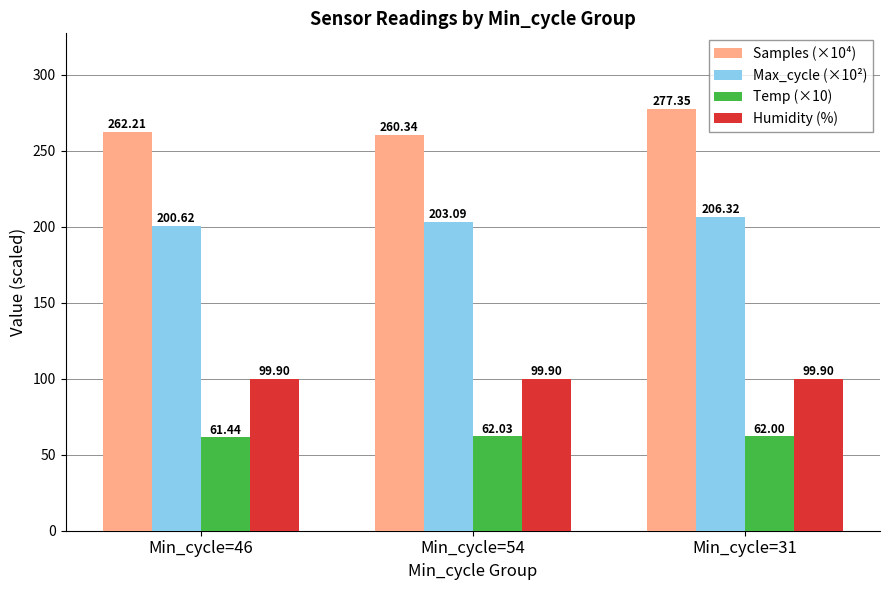

Between Min_cycle=46 and Min_cycle=54, which series saw the biggest shift?

Max_cycle (×10²)